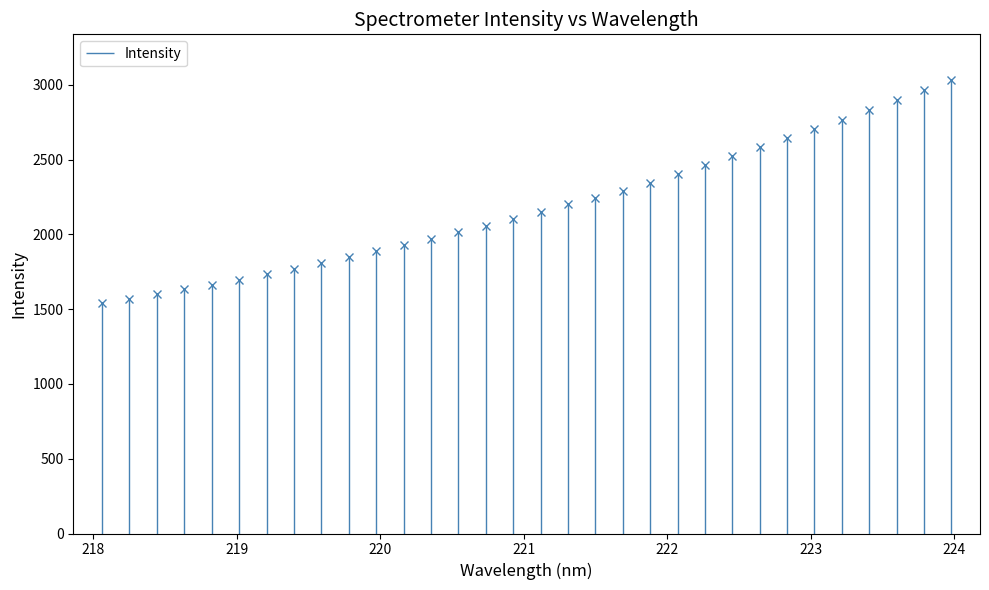

What is the smallest value displayed?

1539.2